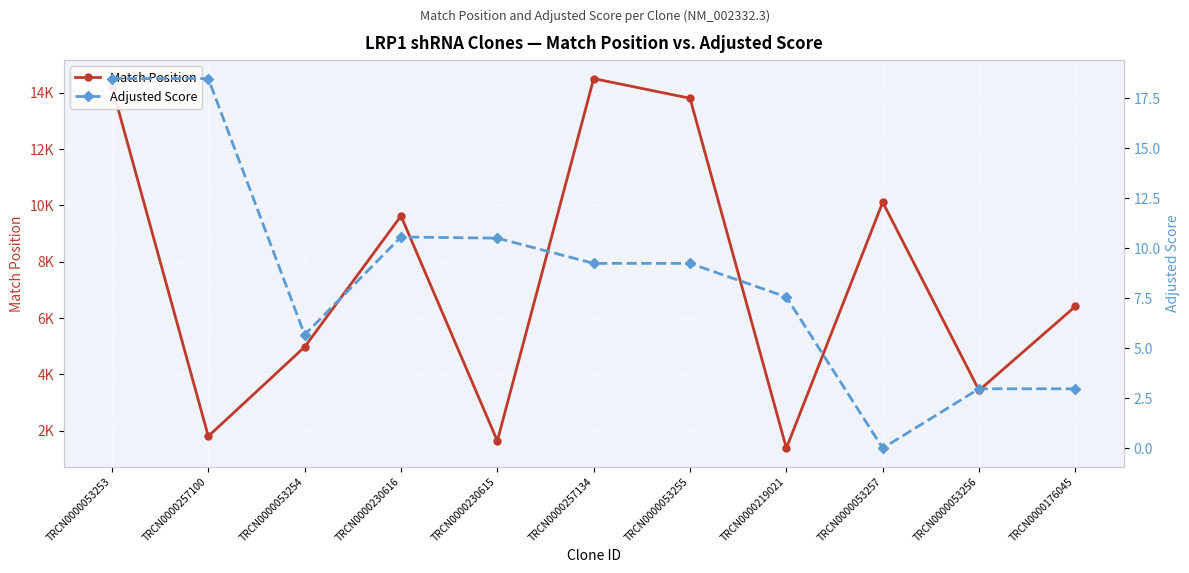

What position from the right is TRCN0000219021?

4